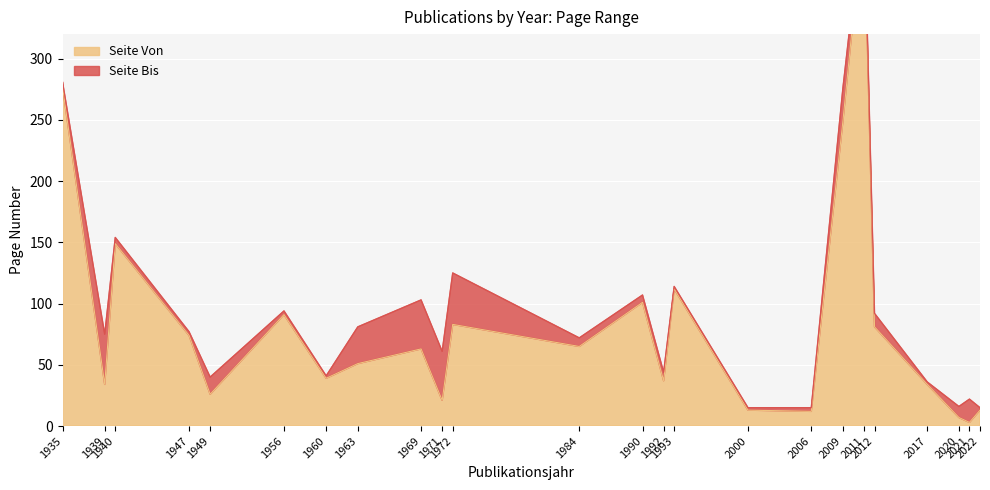

How many data points does each series have?

24